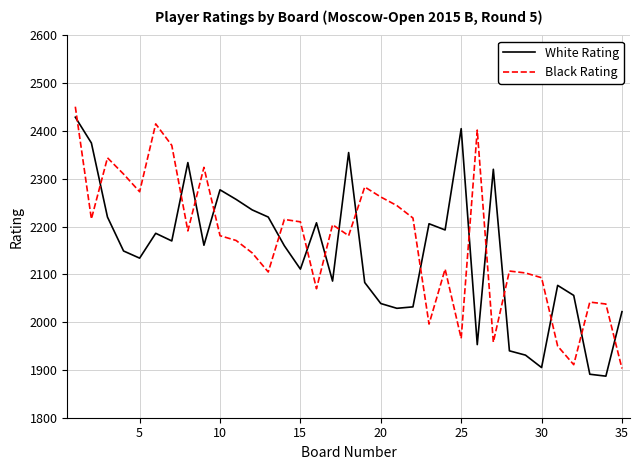

List the series in order of their overall mean, highest first.

Black Rating, White Rating